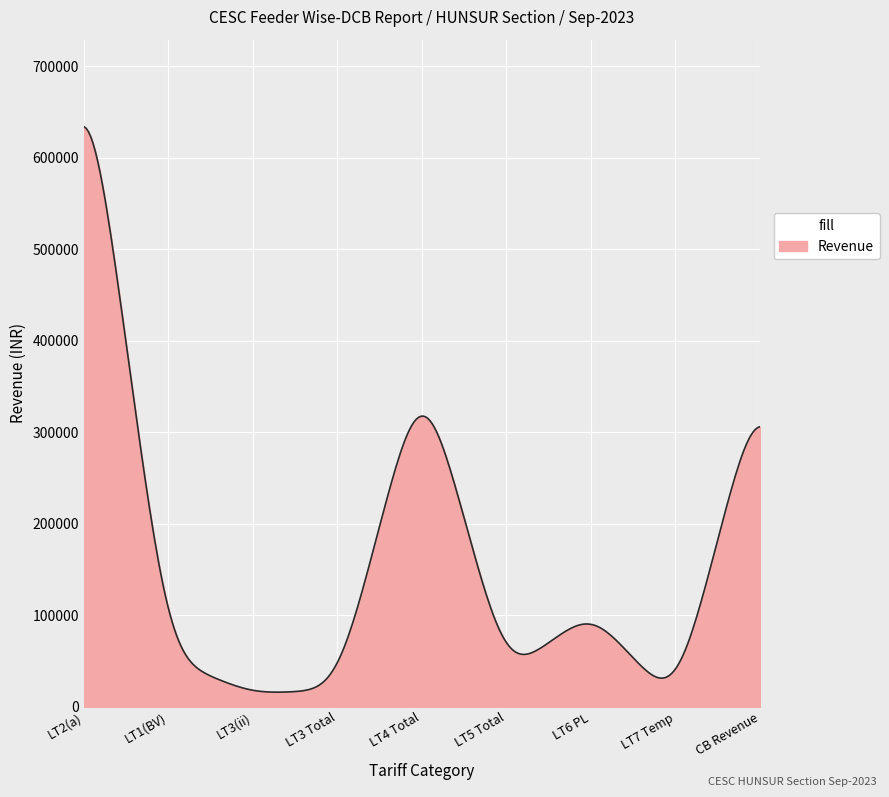

How many distinct data groups are displayed?

1